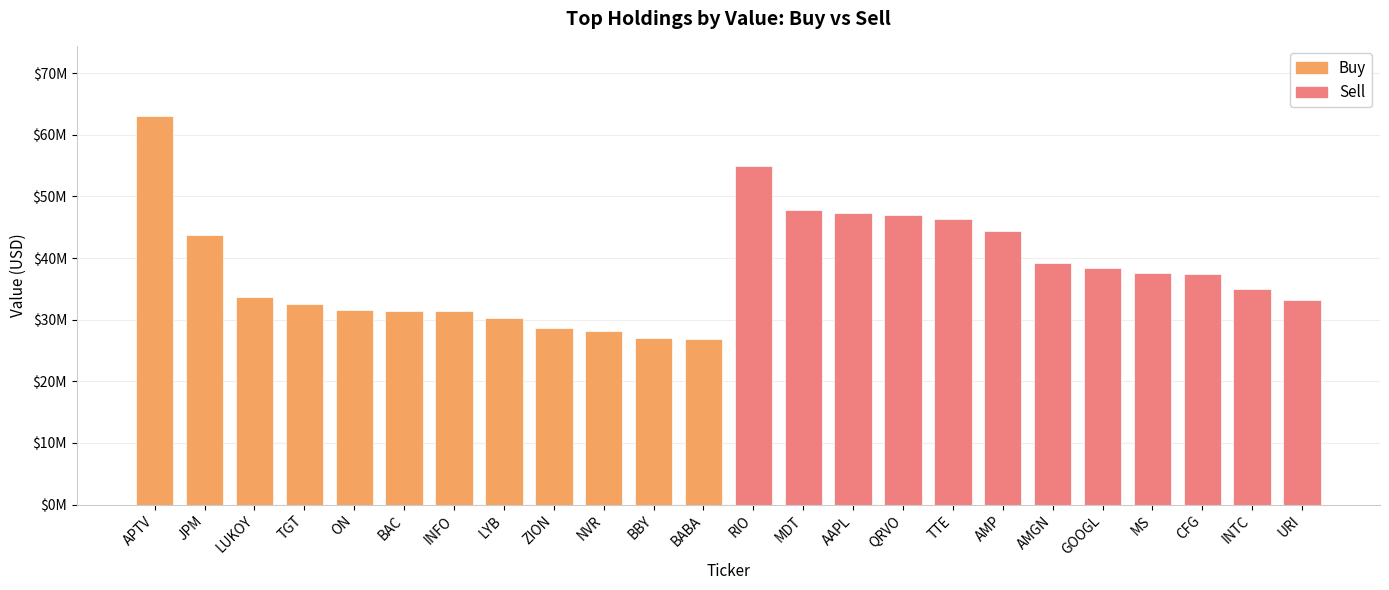

Which series has the largest total across all categories?

Sell